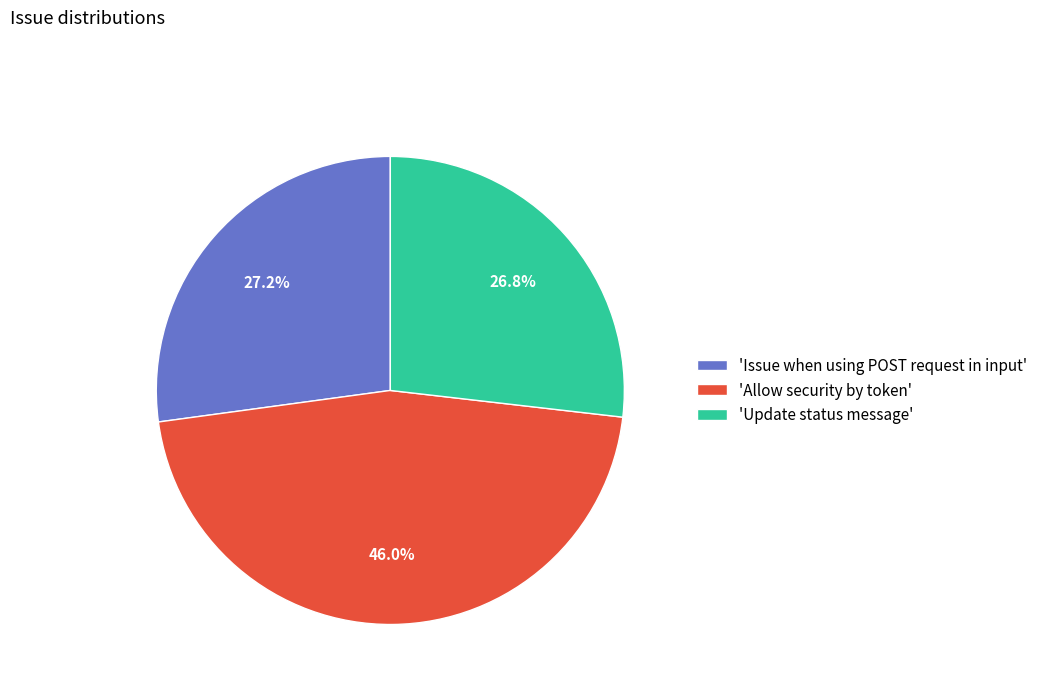

What is the total percentage of 'Update status message' and 'Issue when using POST request in input'?

54.0%